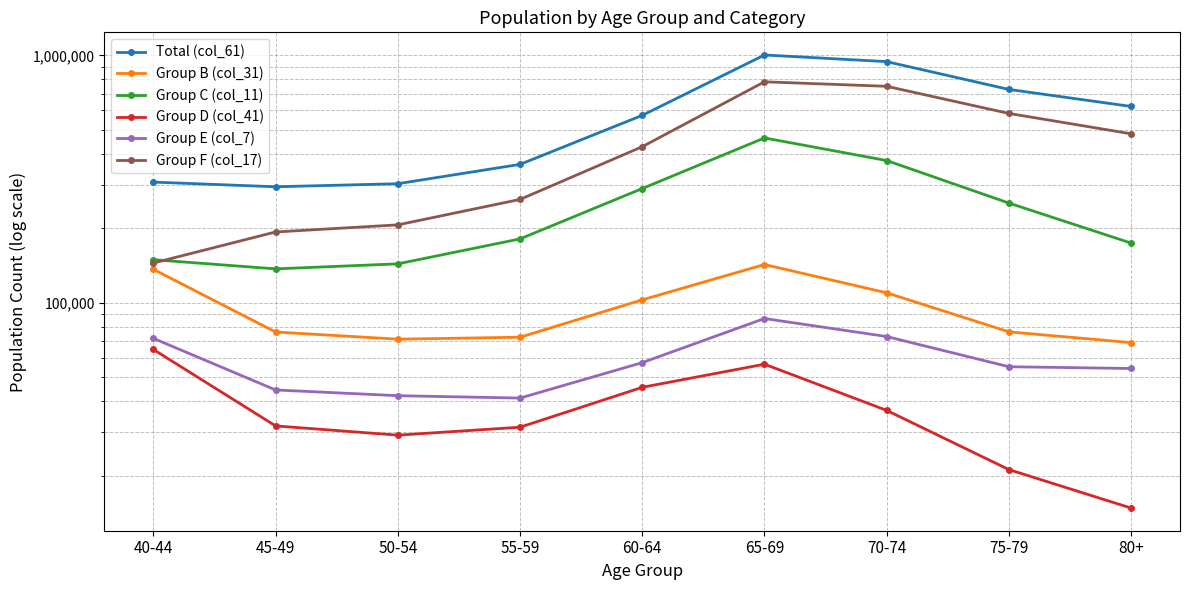

How many interior local peaks does the Group D (col_41) series have?

1